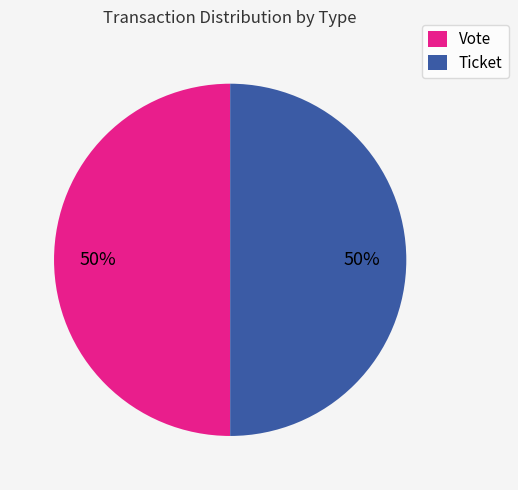

Approximately how many times larger is the value at Vote compared to Ticket?

1.0